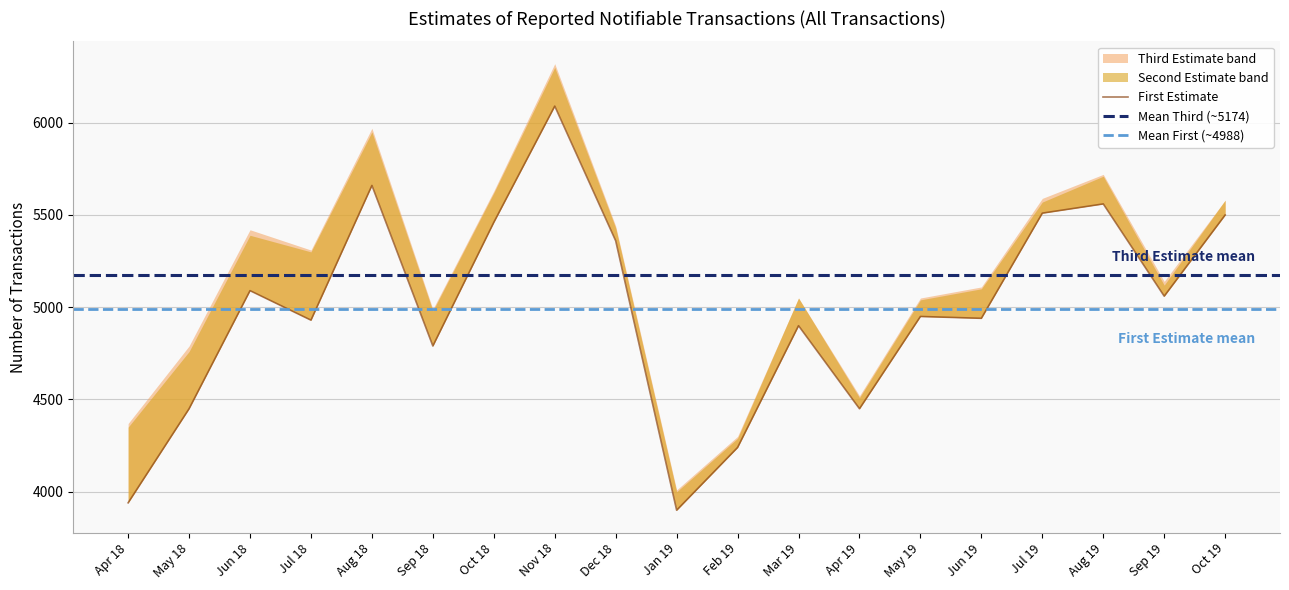

True or false: Second Estimate and Third Estimate intersect in this chart.

False